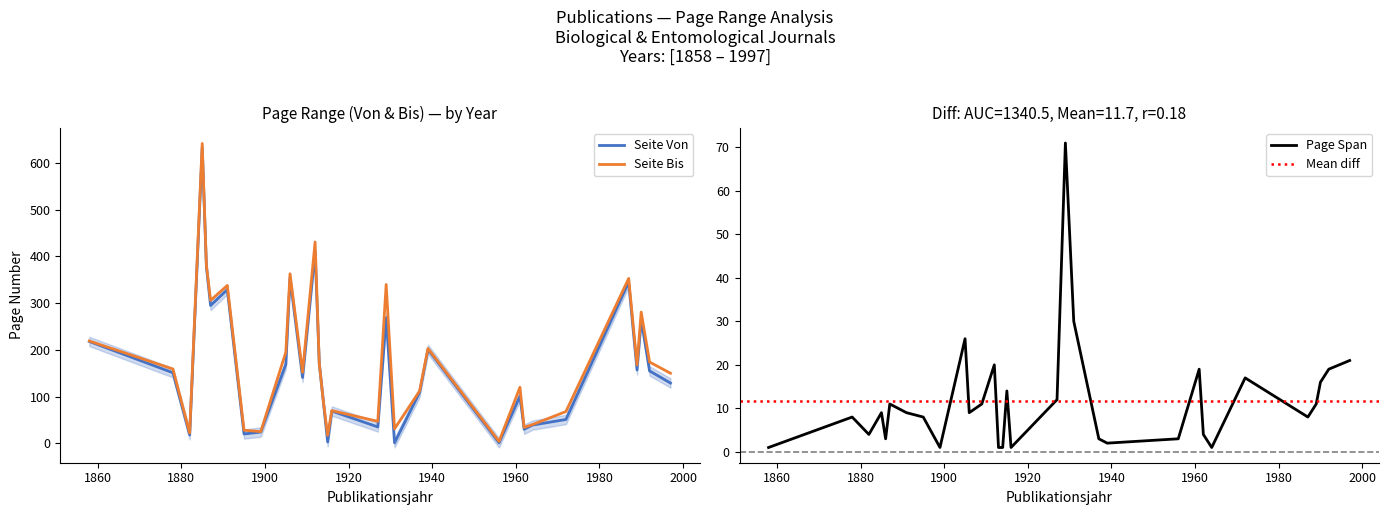

The Seite Von series shows 708 at 1912. True or false?

False